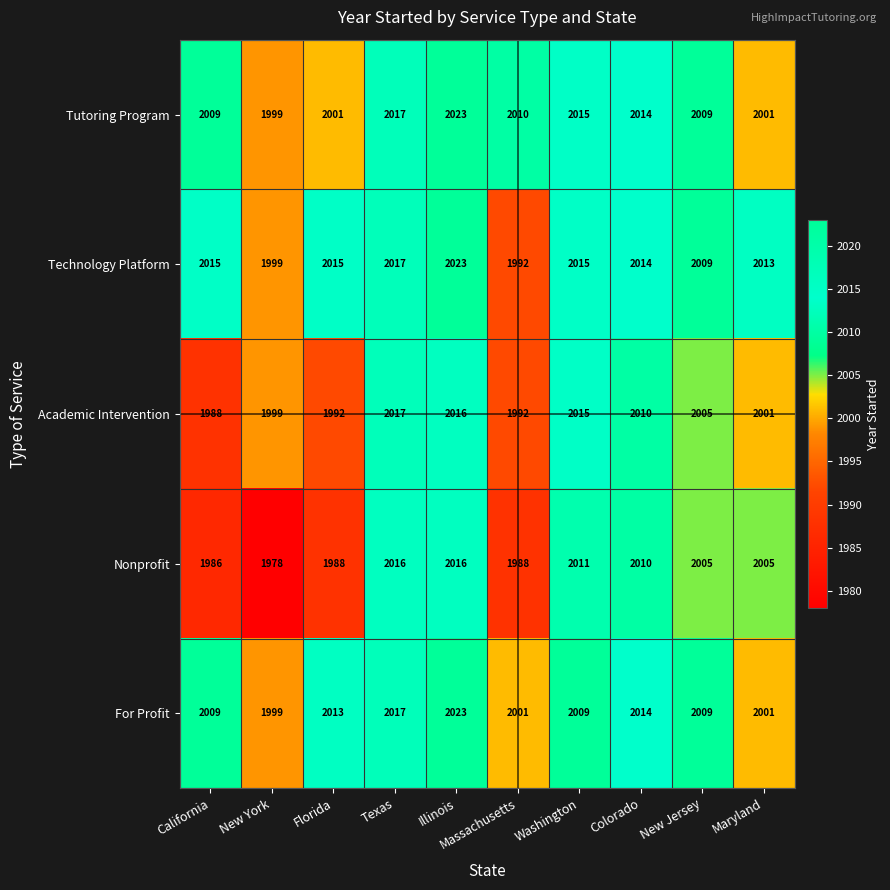

Rank the series at Florida from lowest to highest value.

Nonprofit, Academic Intervention, Tutoring Program, For Profit, Technology Platform